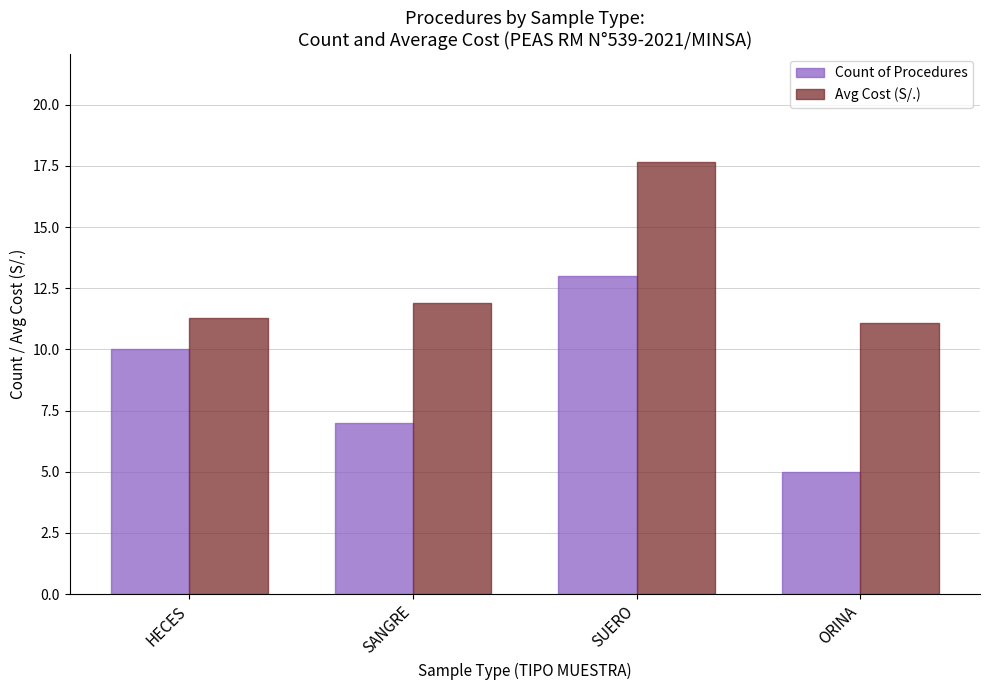

What are all the series names shown in the legend?

Count of Procedures, Avg Cost (S/.)